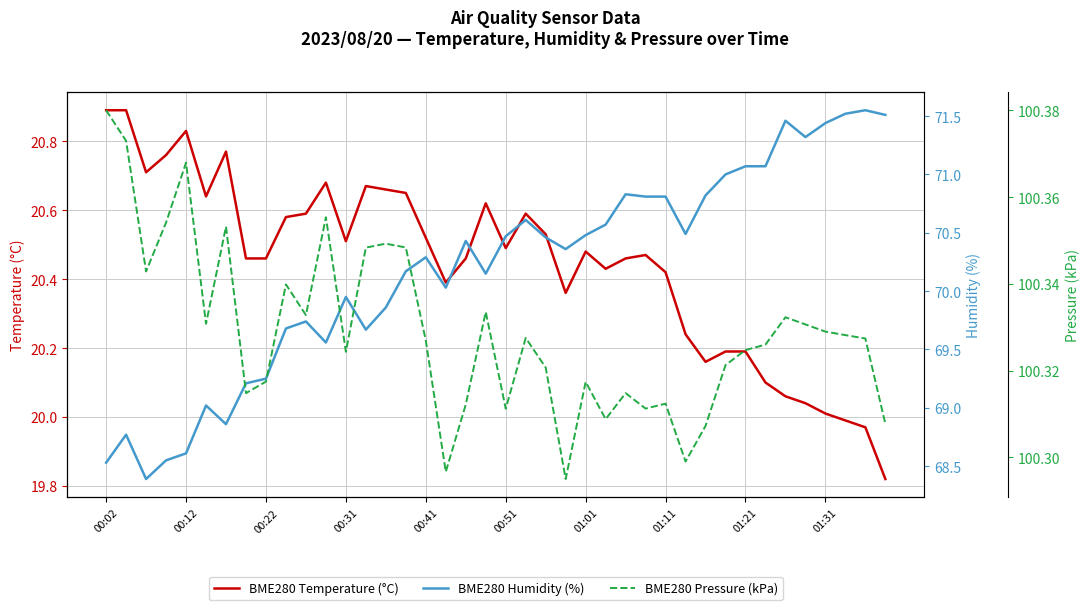

Which category has the highest value across all series?

00:02